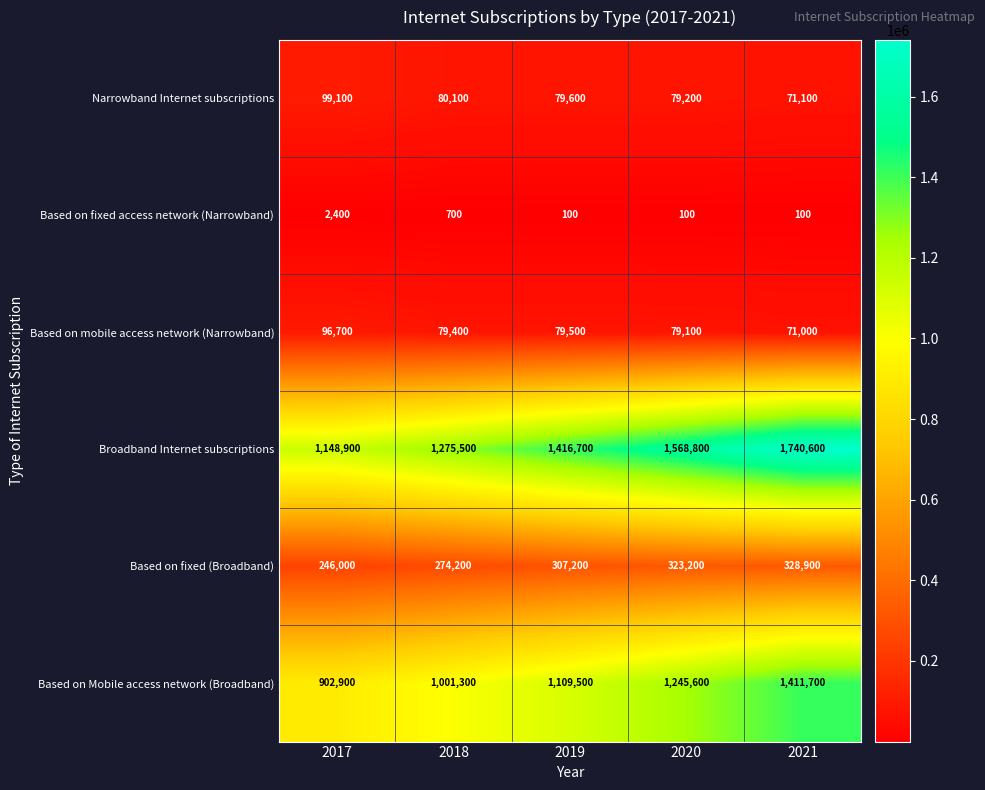

True or false: Based on Mobile access network (Broadband) has a value of 1109500 at 2019.

True